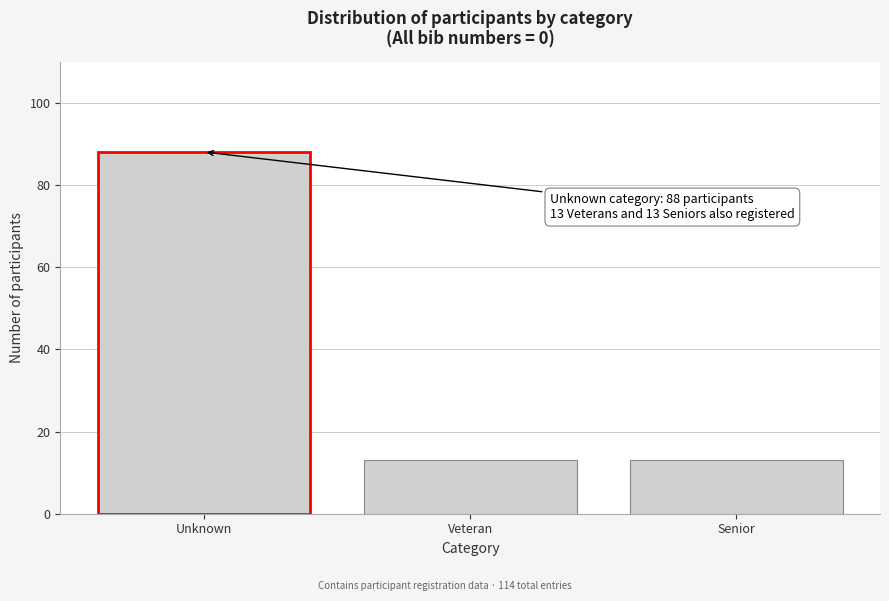

Reading left to right, transcribe all the data shown in this chart.

Unknown=88	Veteran=13	Senior=13